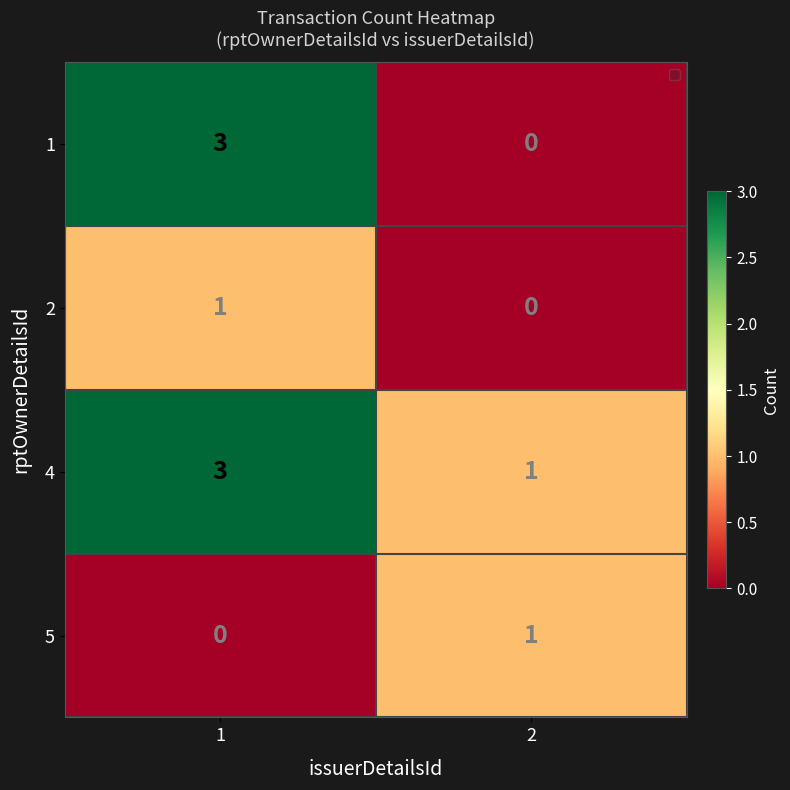

How many categories are shown in the chart?

2